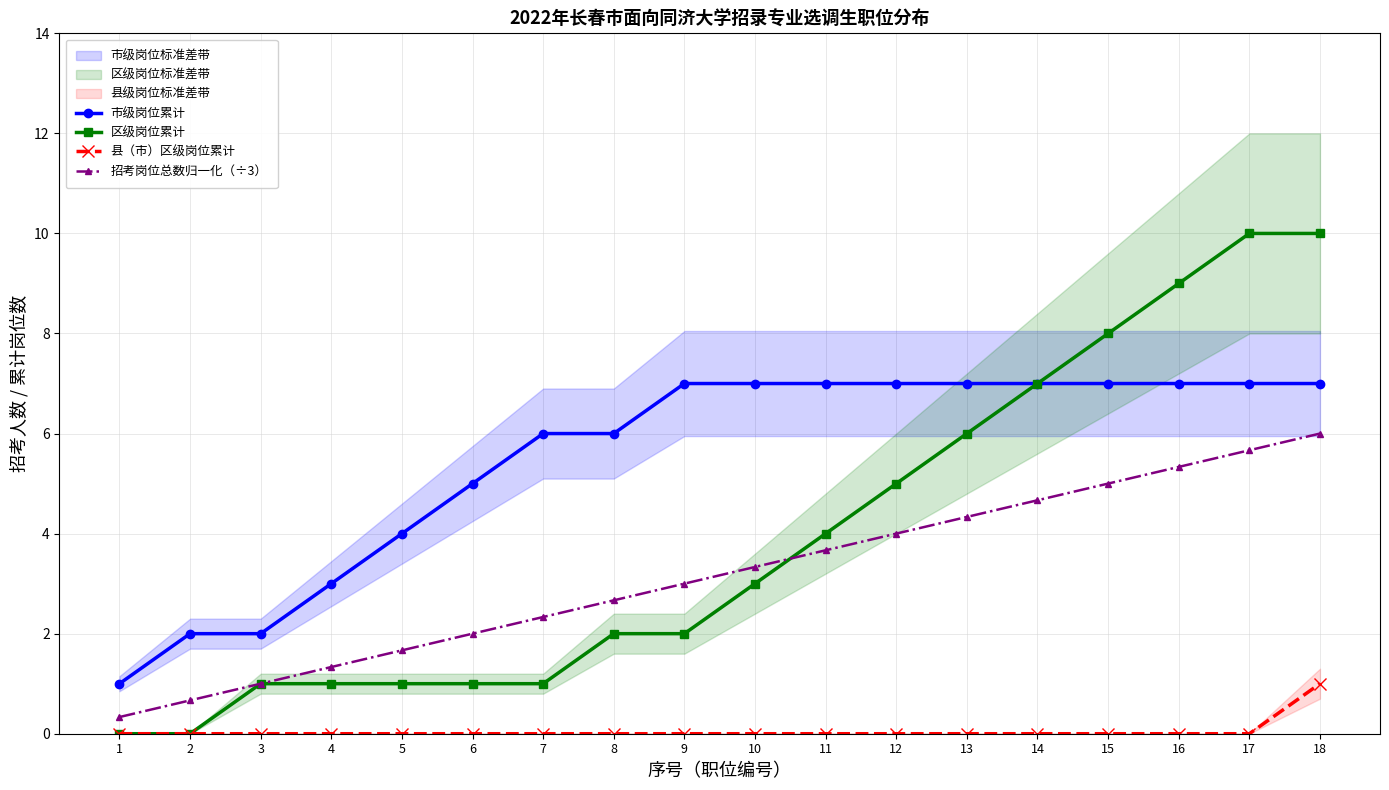

What is the sum of all 市级岗位累计 values?

99.0